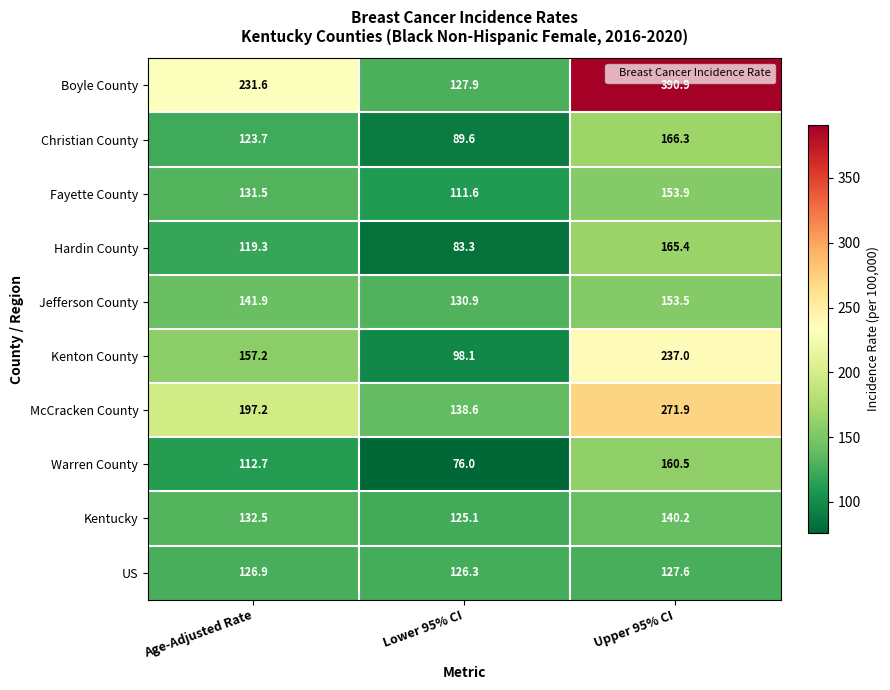

How many values in the Jefferson County series are below 141?

1